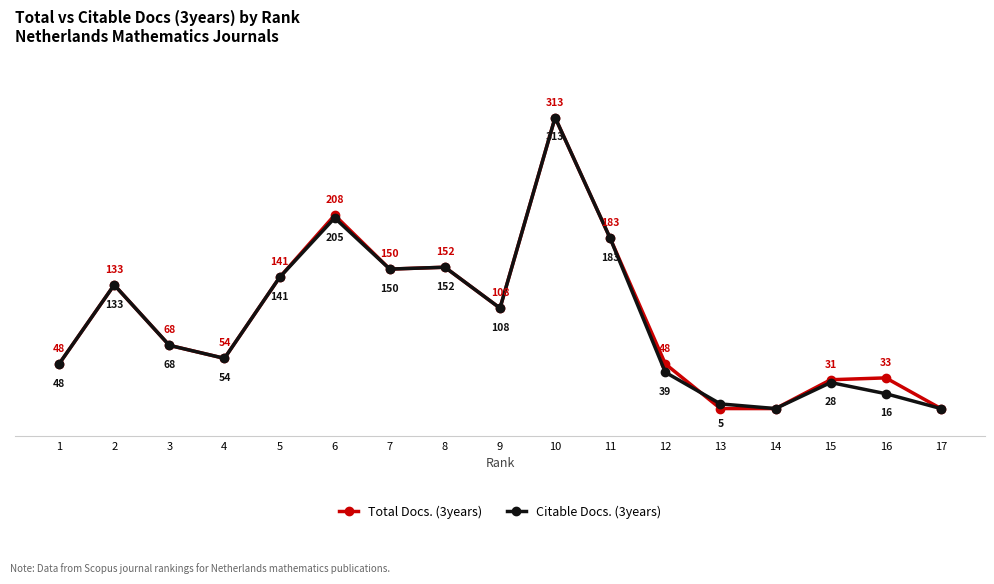

True or false: Total Docs. (3years) has more than 2 points higher than both neighbors.

True